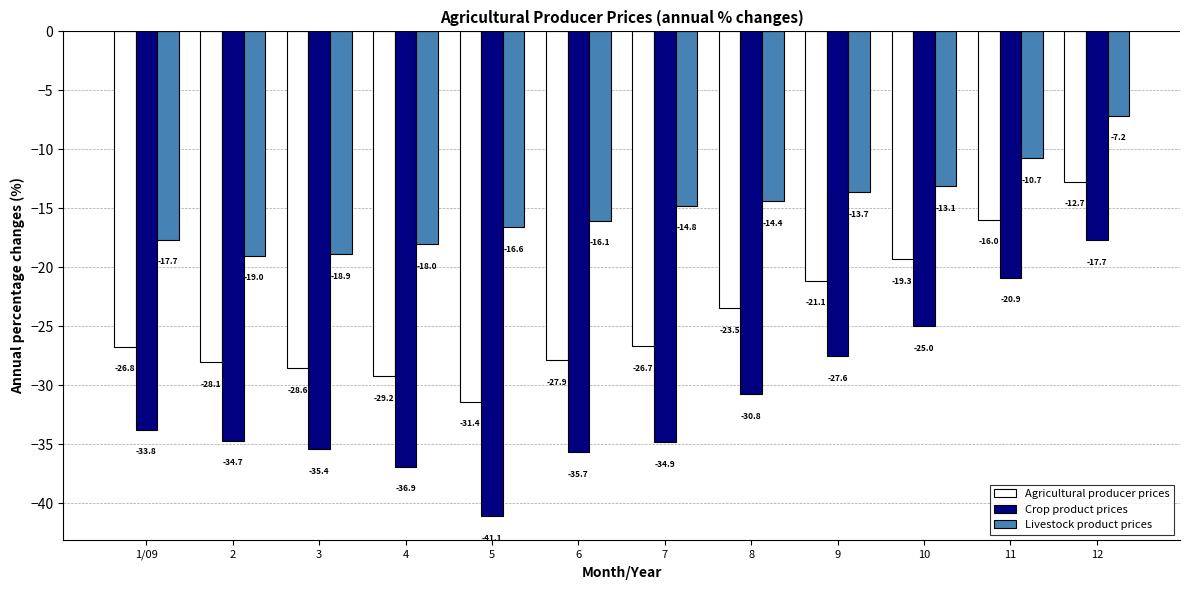

Rank the series at 7 from highest to lowest value.

Livestock product prices, Agricultural producer prices, Crop product prices